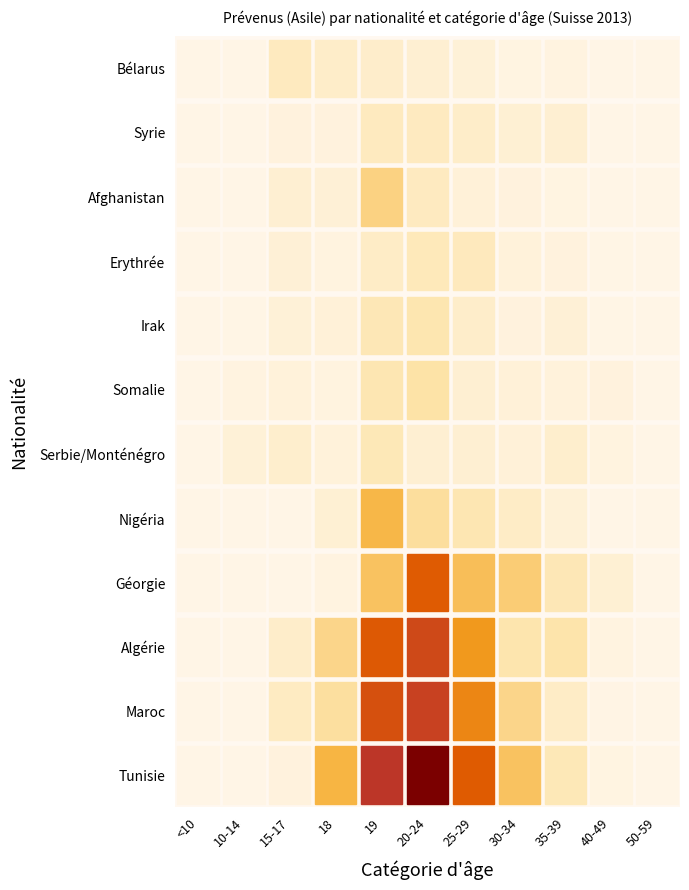

At which label does Irak first exceed 10?

15-17